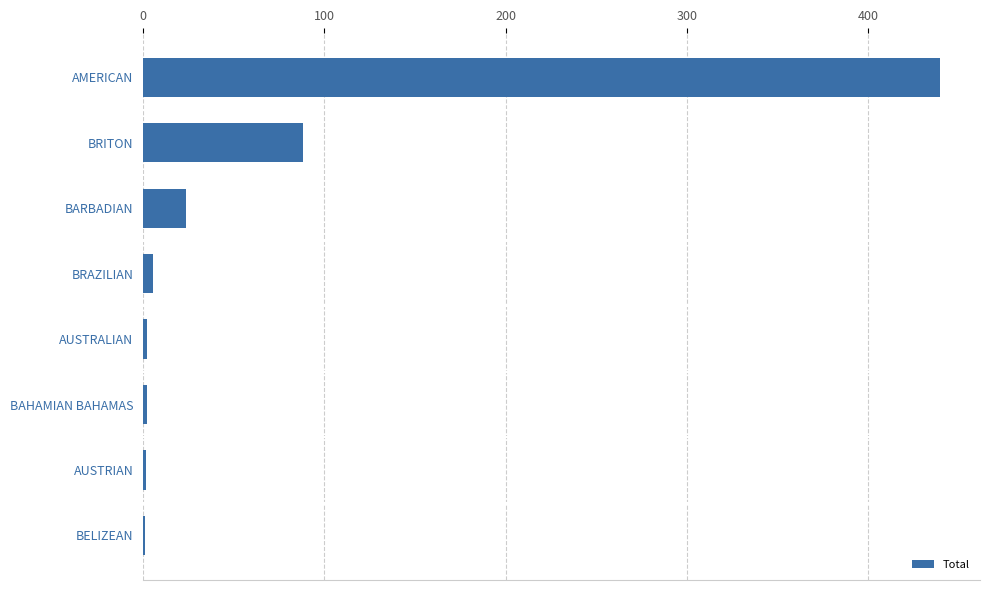

Which category has the highest value across all series?

AMERICAN